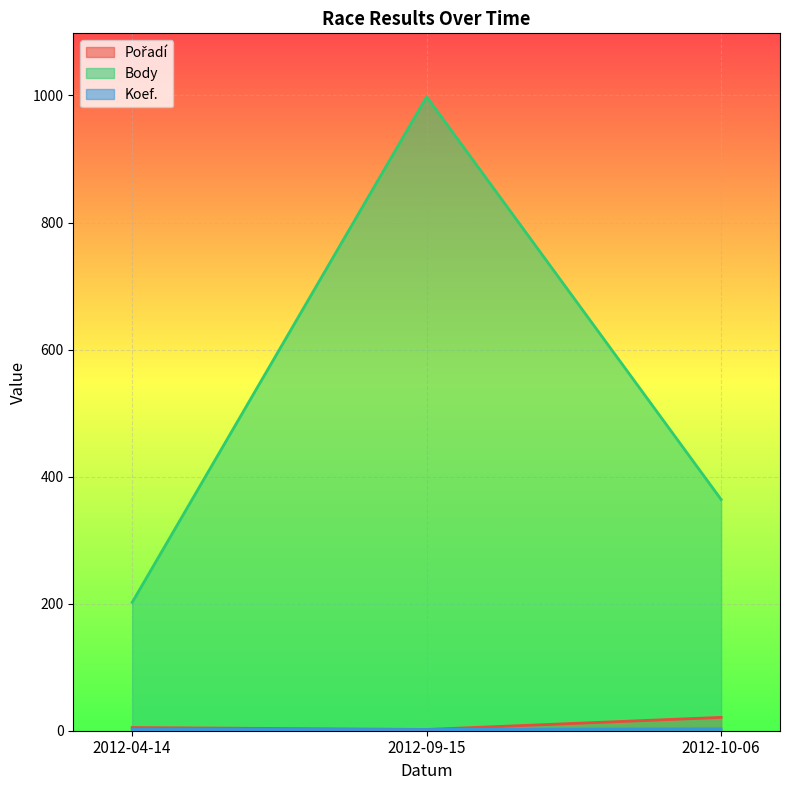

Reading right to left, list all the values displayed in this chart.

Pořadí: 2012-10-06=21	2012-09-15=2	2012-04-14=5
Body: 2012-10-06=364	2012-09-15=998	2012-04-14=202
Koef.: 2012-10-06=3	2012-09-15=2	2012-04-14=2